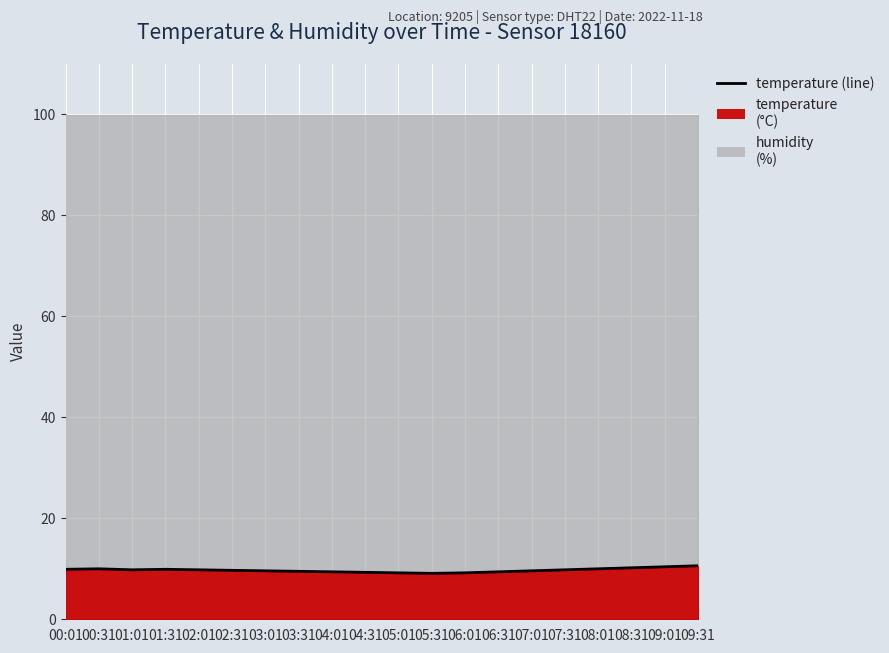

Reading right to left, transcribe all the data shown in this chart.

09:31=10.6	09:01=10.4	08:31=10.2	08:01=10.0	07:31=9.8	07:01=9.6	06:31=9.4	06:01=9.2	05:31=9.1	05:01=9.2	04:31=9.3	04:01=9.4	03:31=9.5	03:01=9.6	02:31=9.7	02:01=9.8	01:31=9.9	01:01=9.8	00:31=10.0	00:01=9.9